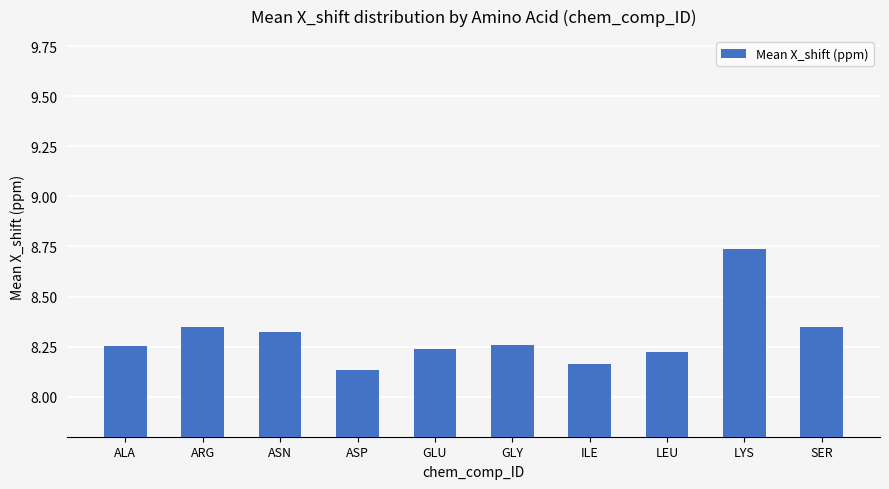

What is the ratio of the value at ASP to the value at ASN?

1.0